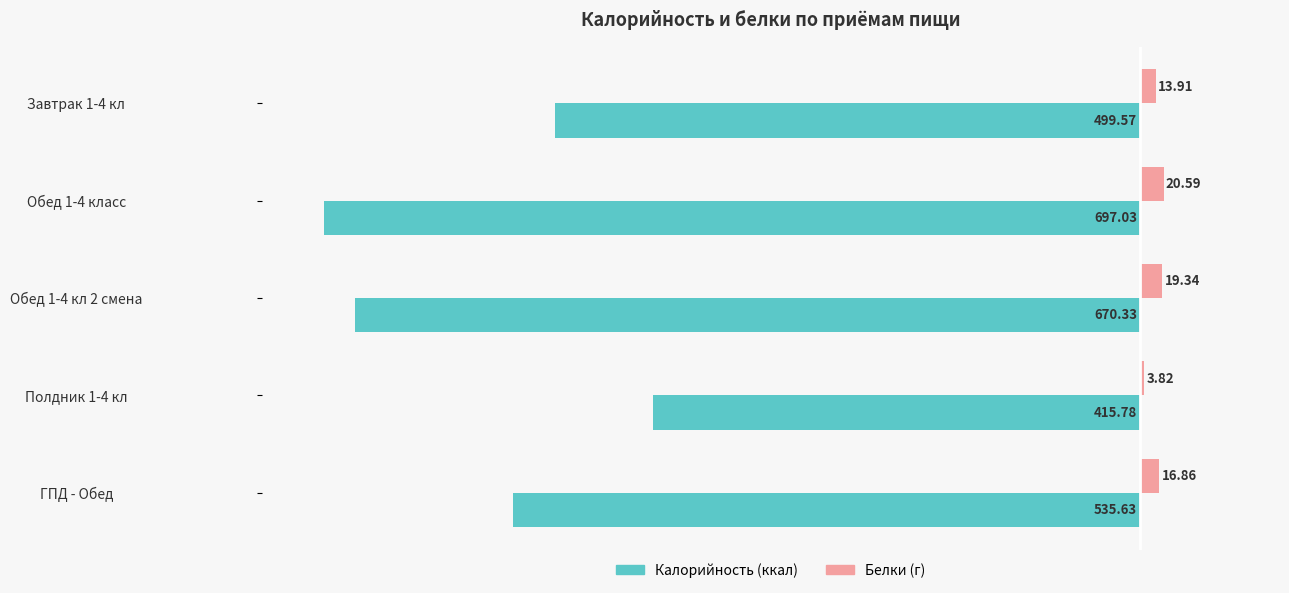

Rank the series by their average value, from lowest to highest.

Калорийность (ккал), Белки (г)